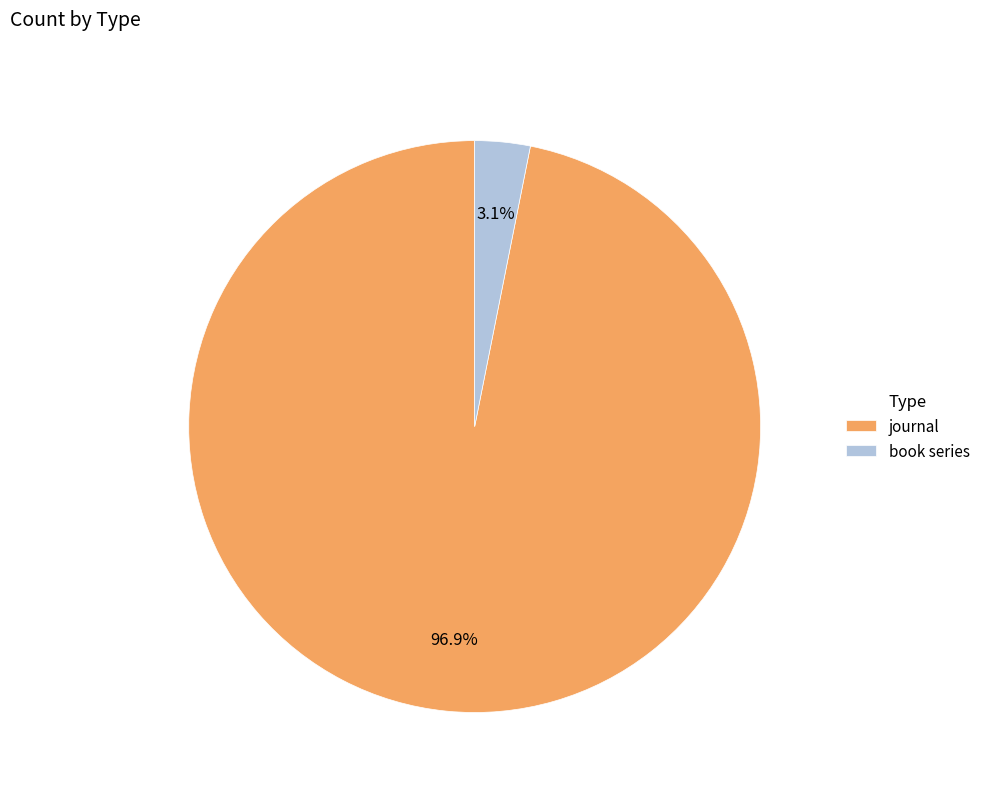

Count the number of slices in the pie.

2